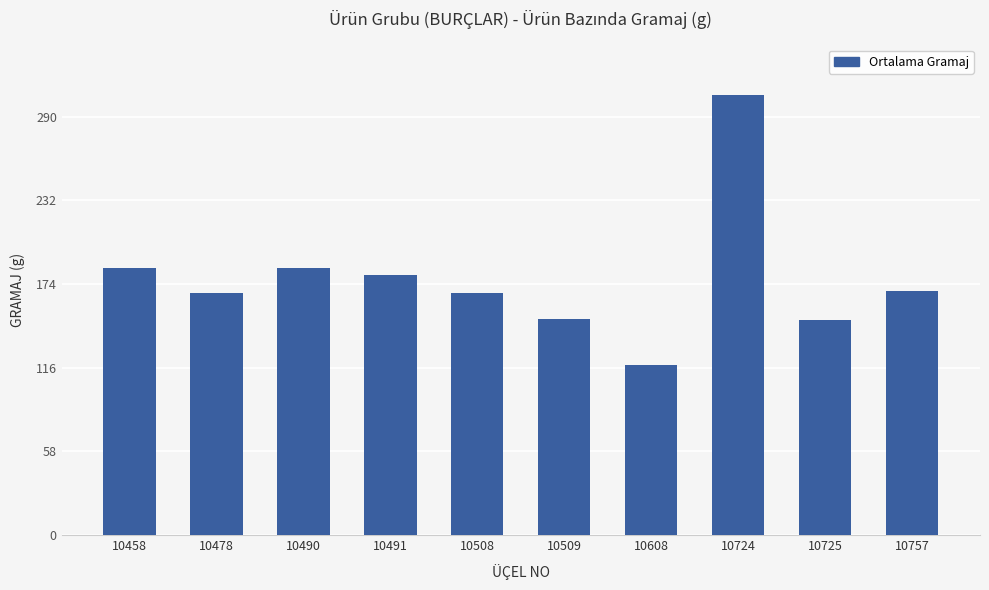

At which category does the chart reach its peak across all series?

10724